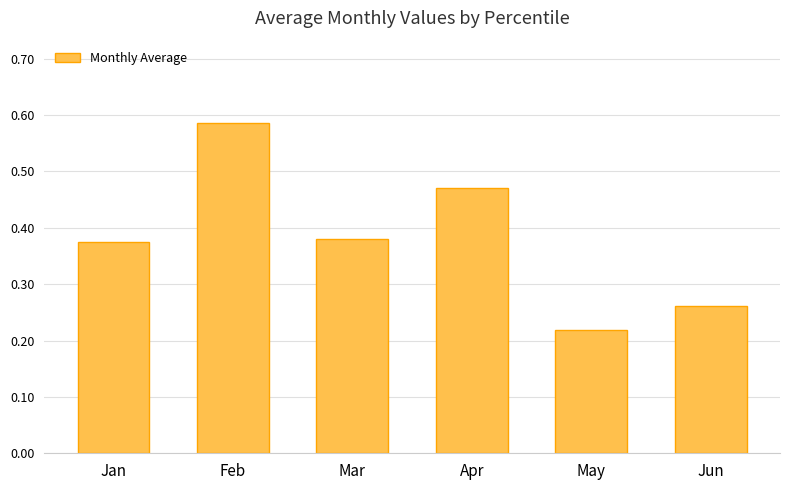

The chart shows a value of 0.6 at Mar. True or false?

False